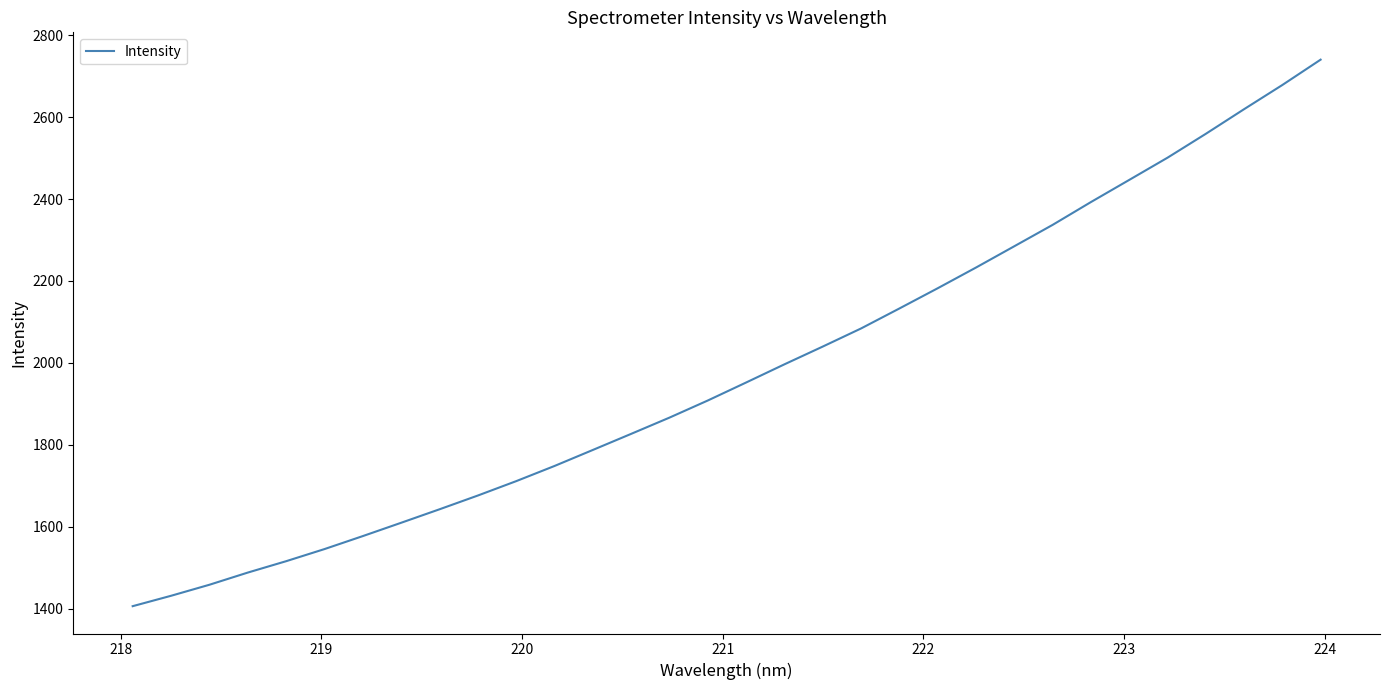

What is the greatest value displayed?

2740.4